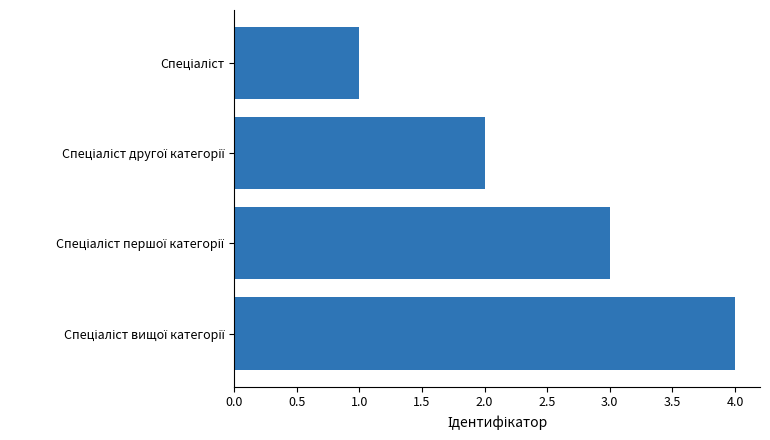

How many data points are less than 3?

2